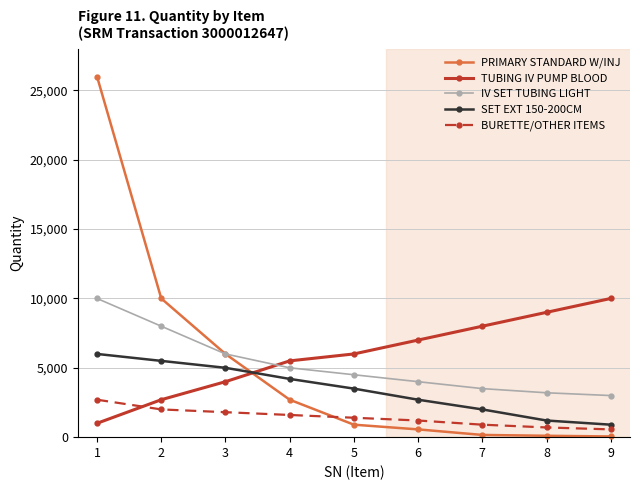

What is the difference between the highest and lowest values at 8?

8900